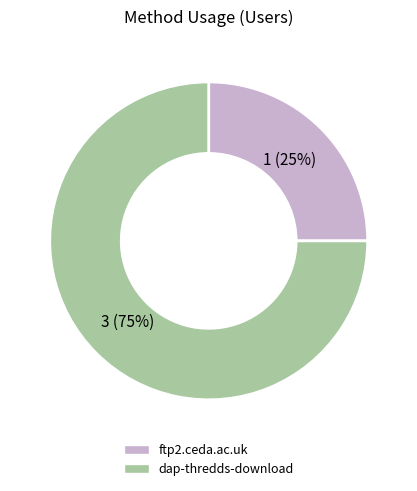

How many slices are in this pie chart?

2